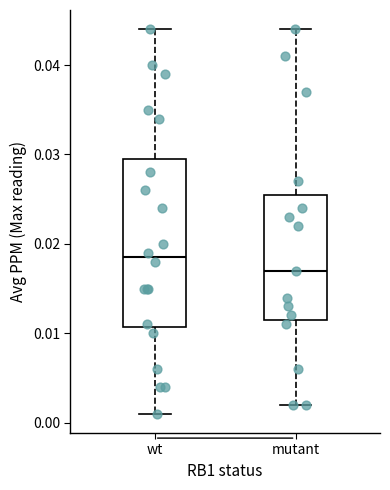

Which box's median line is the lowest?

mutant